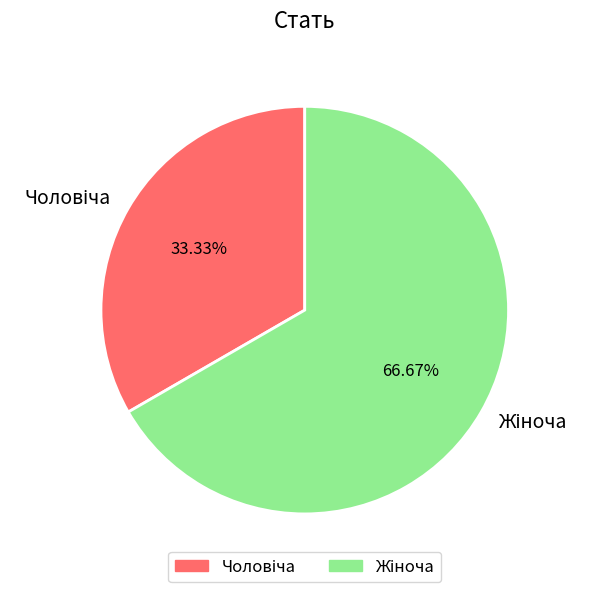

Does any single category account for the majority?

Yes